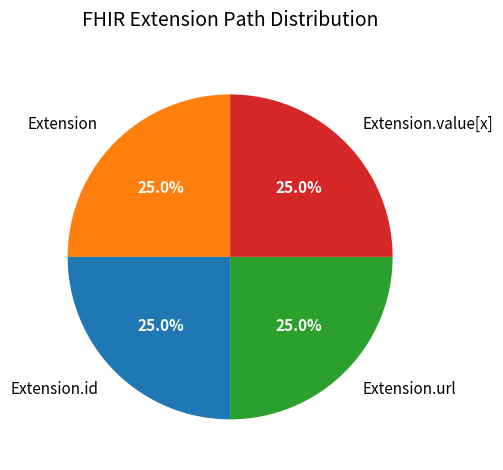

How many slices are in this pie chart?

4